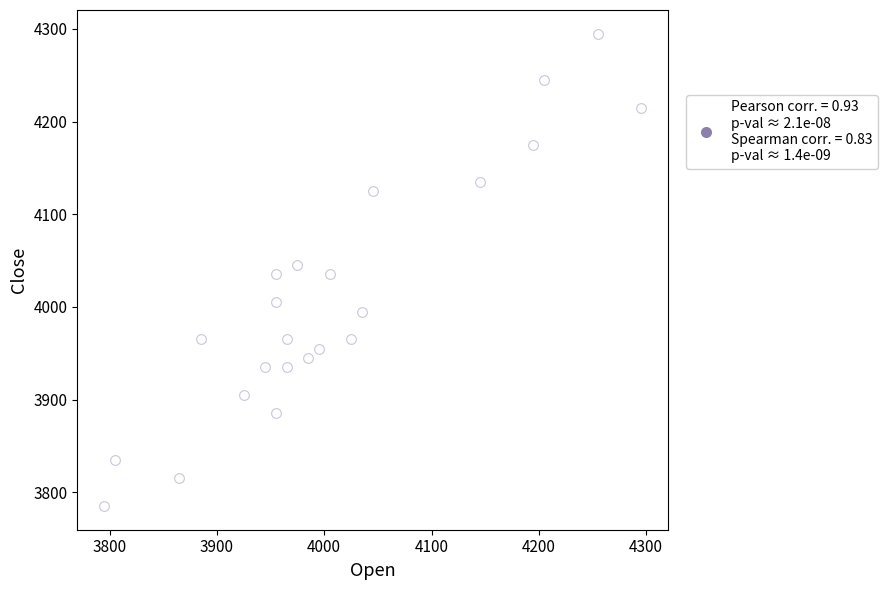

What is the range of X values (max minus min)?

500